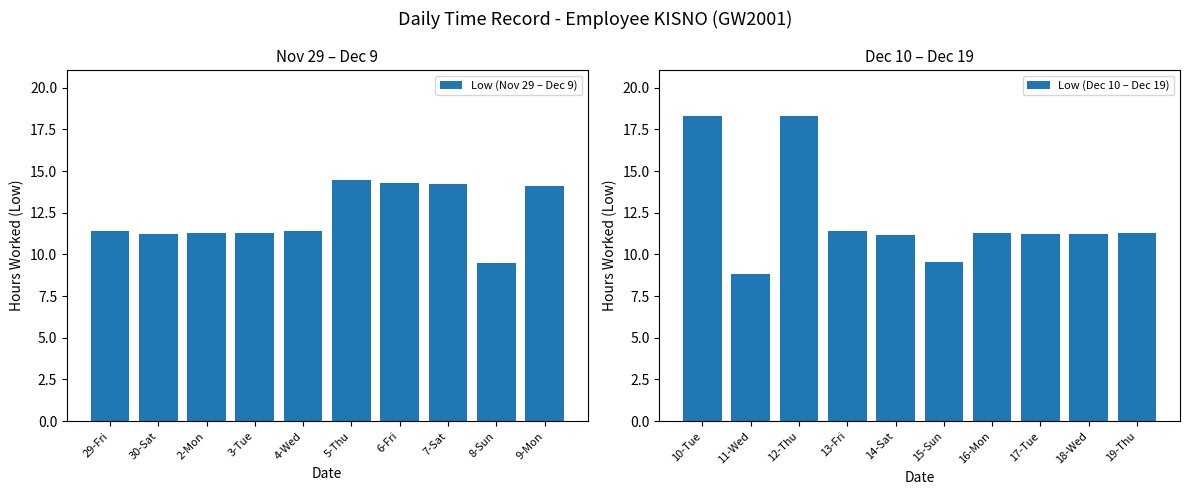

How many groups of bars are there?

10